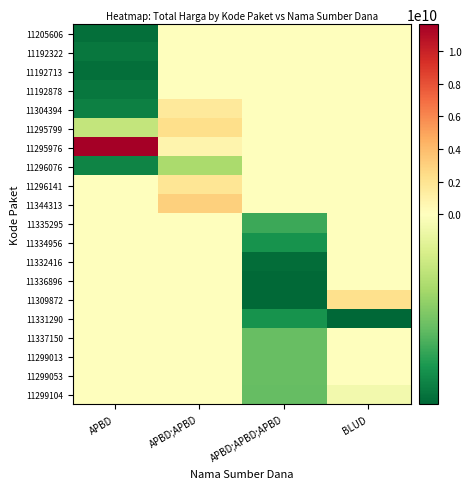

Rank the series by their maximum value, from highest to lowest.

11295976, 11344313, 11295799, 11309872, 11296141, 11304394, 11205606, 11192322, 11192713, 11192878, 11296076, 11335295, 11334956, 11332416, 11336896, 11331290, 11337150, 11299013, 11299053, 11299104